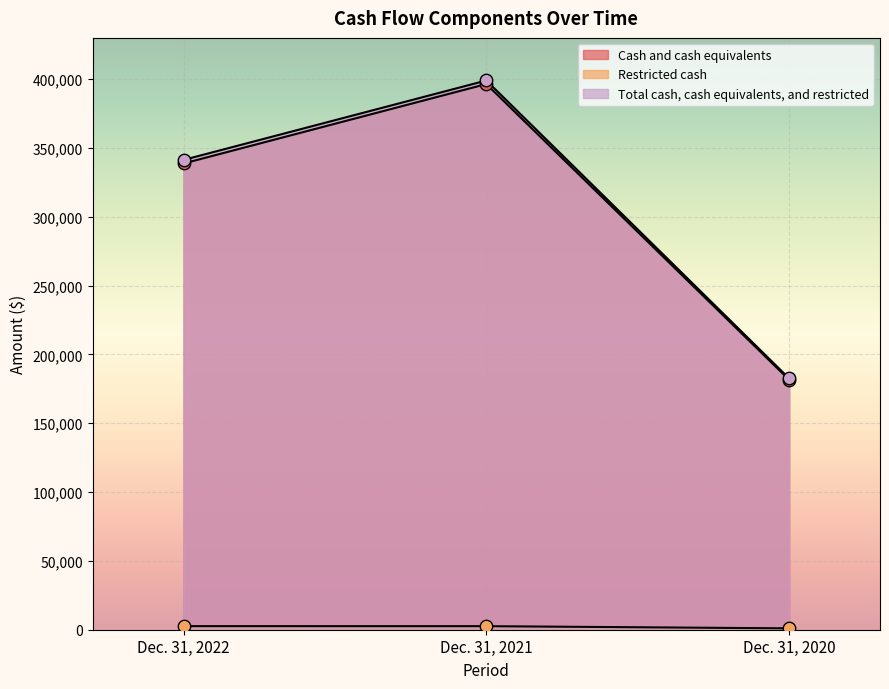

Which series has the widest spread of Y values?

Total cash, cash equivalents, and restricted